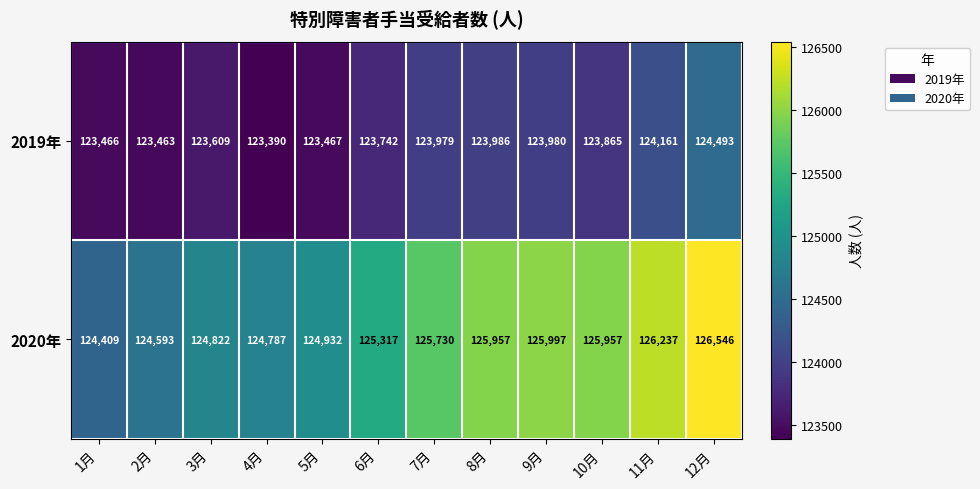

The 2020年 series shows 124822 at 3月. True or false?

True